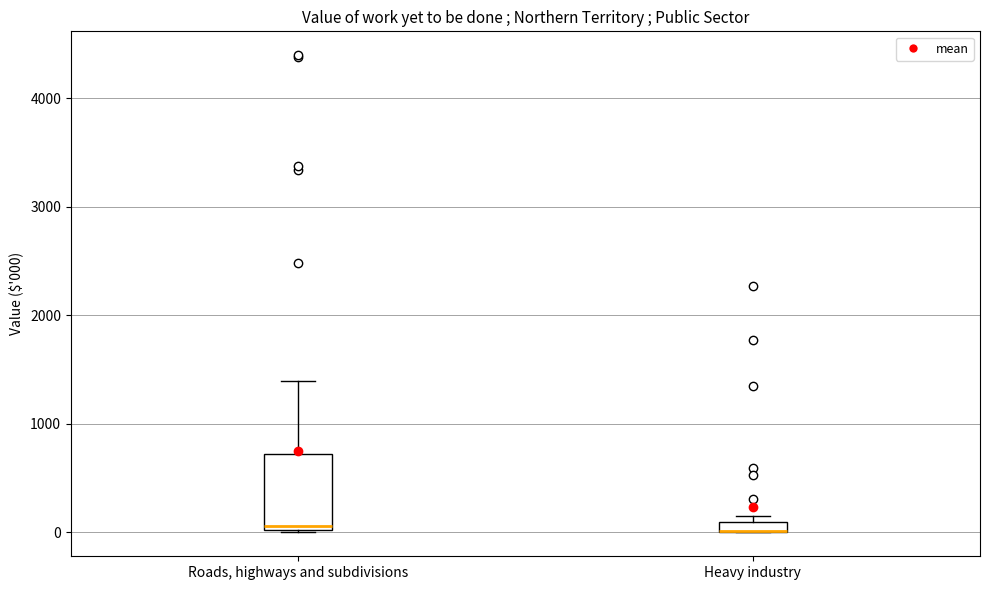

Where is the lower edge of the box for Heavy industry on the y-axis? The values are not printed on the chart, so give them approximately, as read against the axis.

0